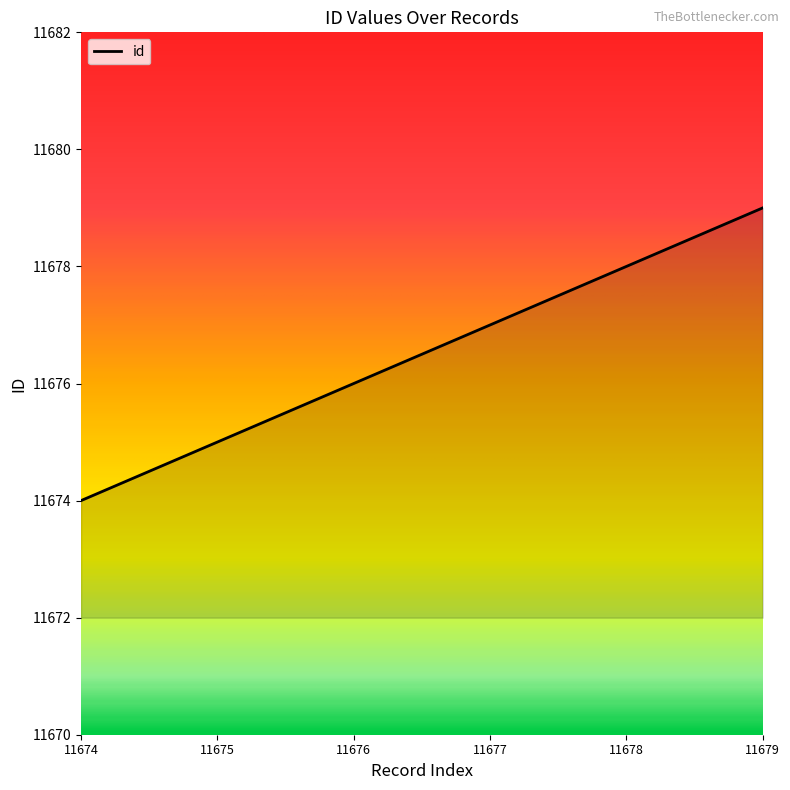

True or false: the data shows 5130 at 11677.

False